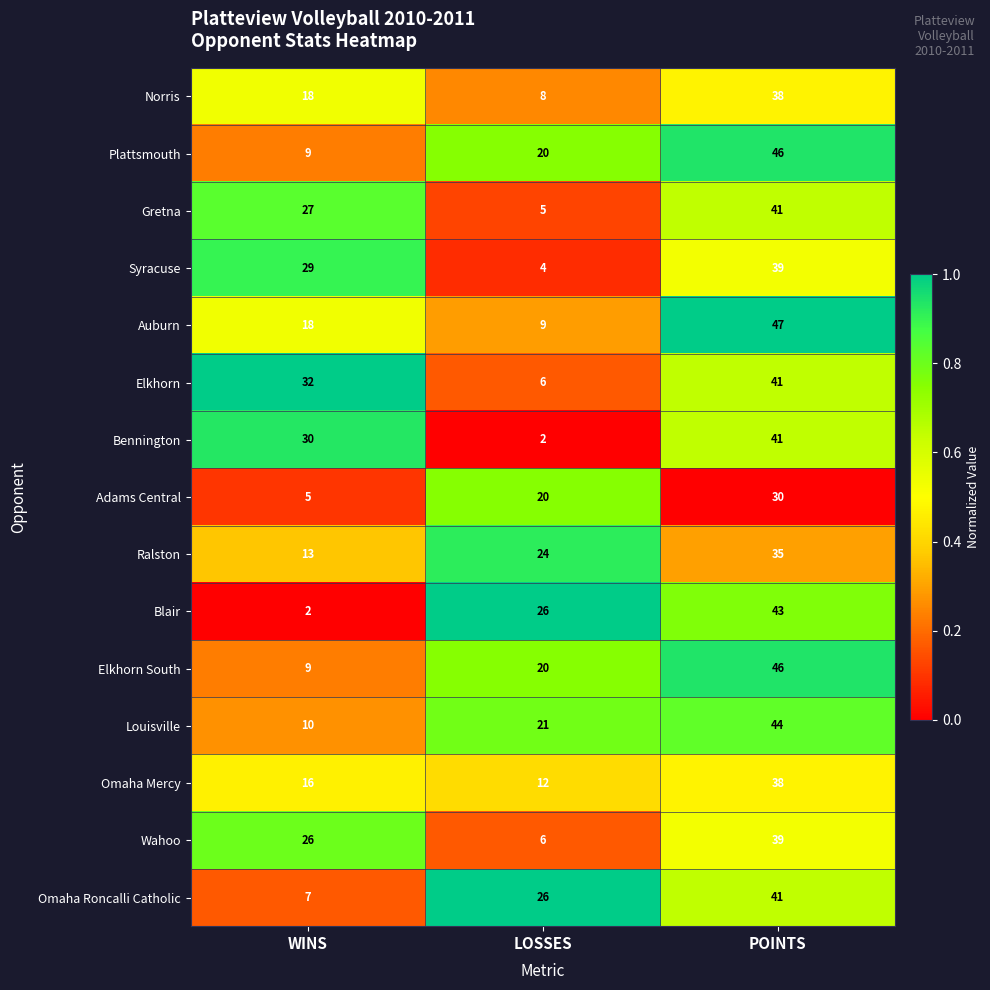

Read the Gretna value at POINTS, to the nearest 5.

40